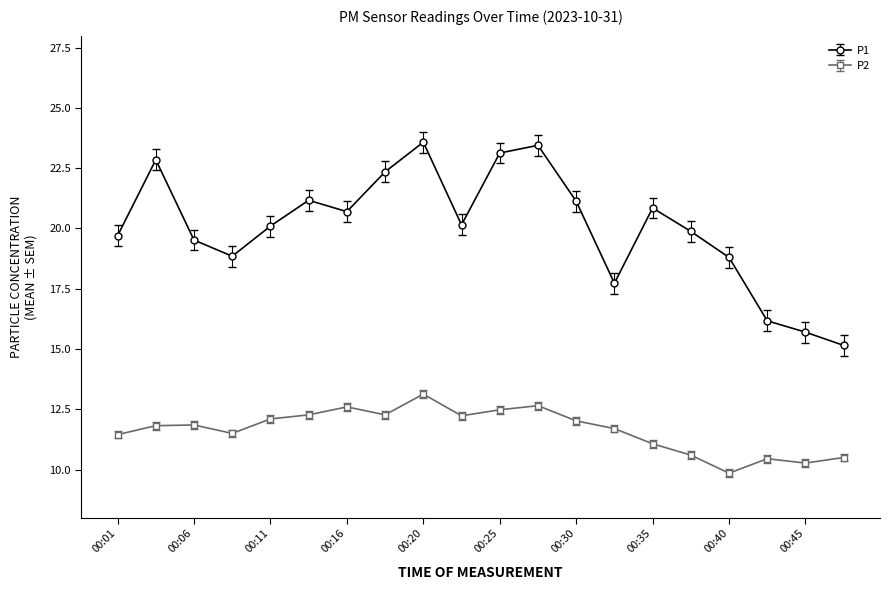

True or false: P2 has more than 0 interior local peaks.

True